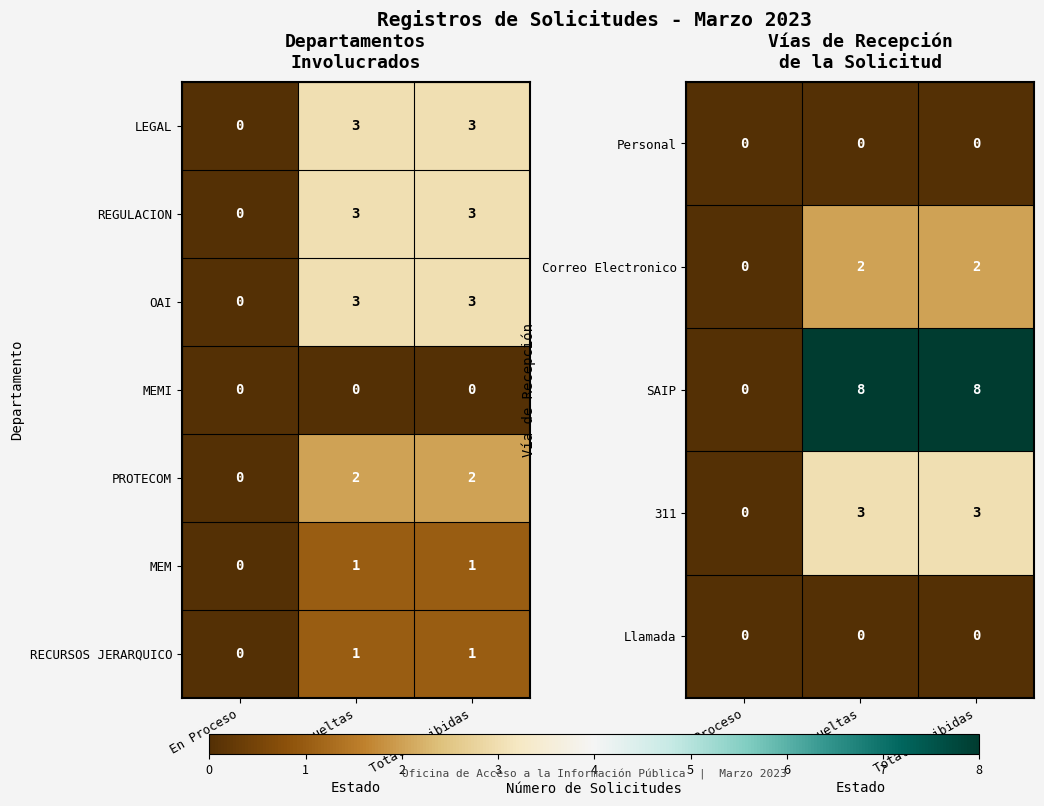

At which category is the sum across all series the highest?

Resueltas